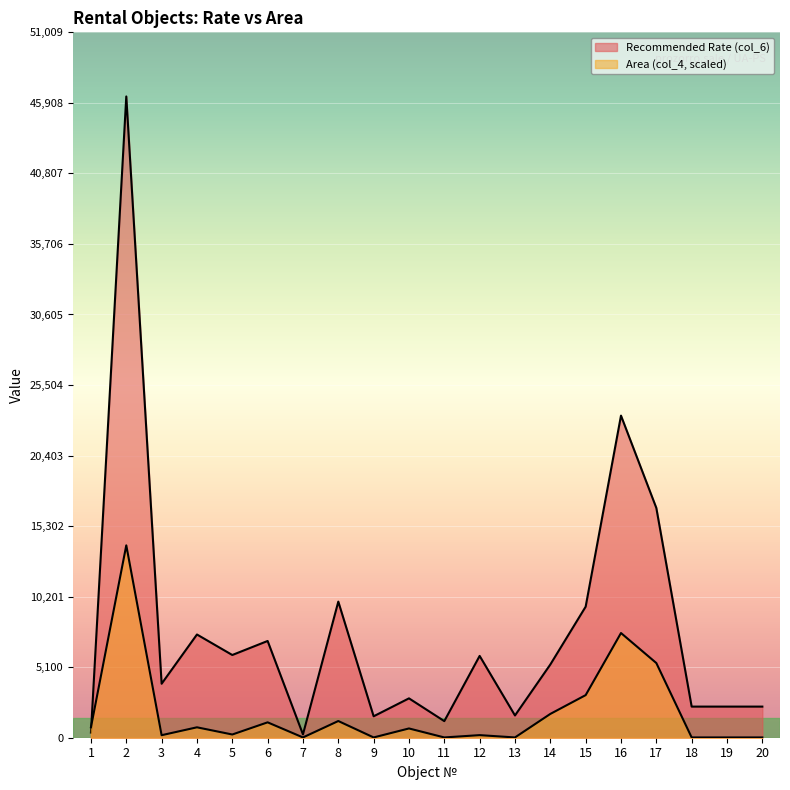

What is the value of the Recommended Rate (col_6) point at the 13th from the left?

1608.9